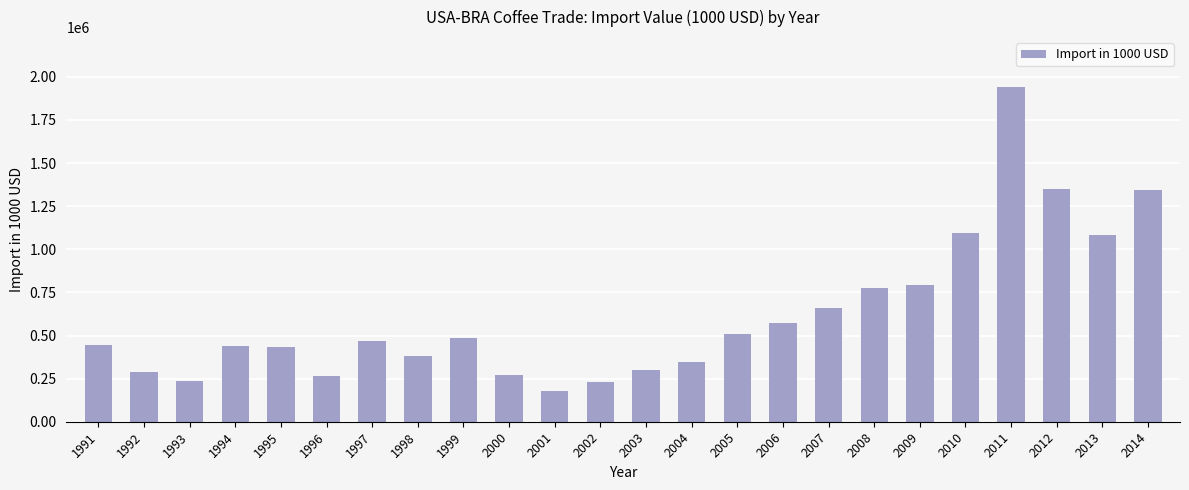

Between 2014 and 2008, which is larger?

2014